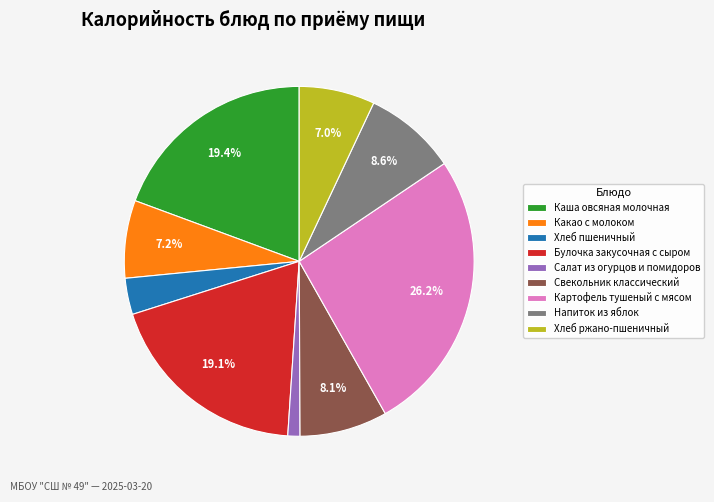

To the nearest percent, what is the difference between the Хлеб пшеничный and Булочка закусочная с сыром slice percentages?

16%